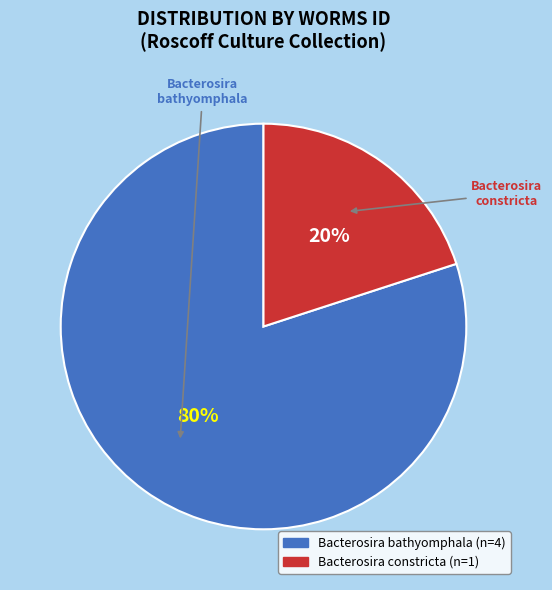

To the nearest percent, what is the difference between the largest and smallest slice percentages?

60%